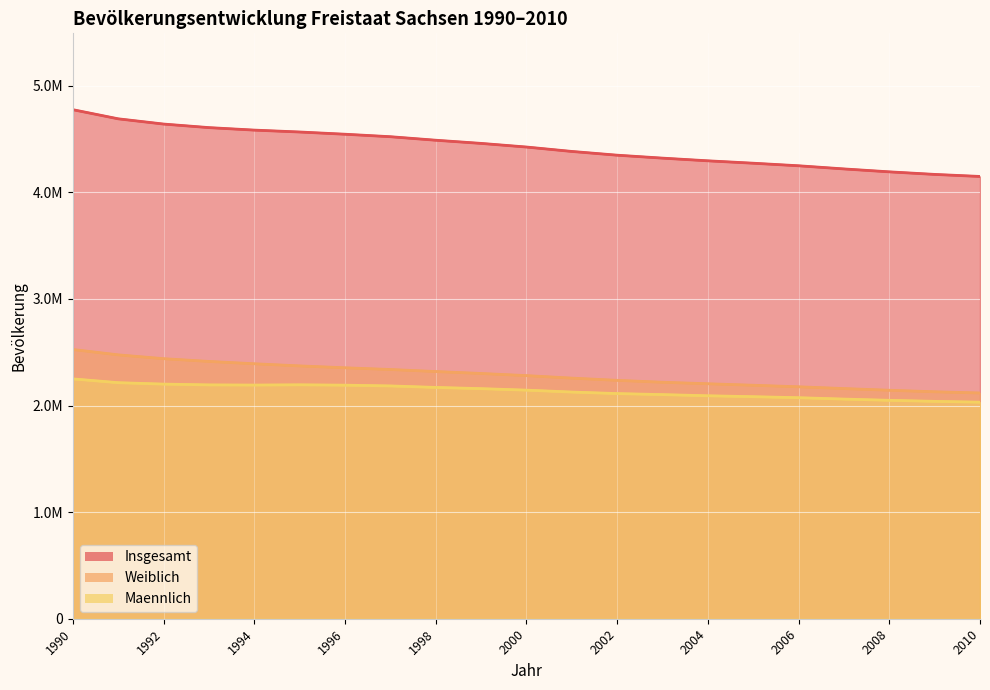

What is the sum of the Insgesamt values at 2000 and 2004?

8721865